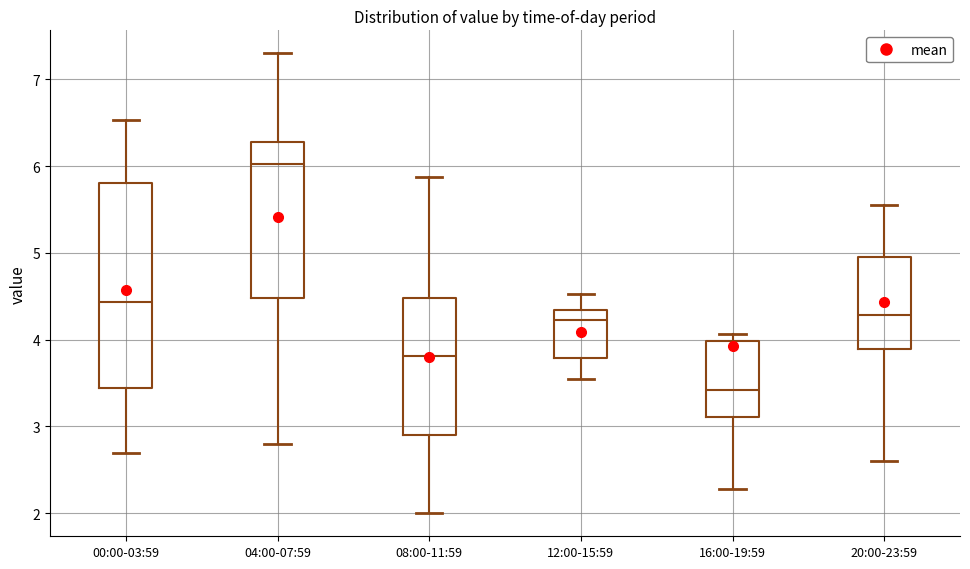

Where does the upper whisker of the box for 20:00-23:59 end on the y-axis? The values are not printed on the chart, so give them approximately, as read against the axis.

5.6